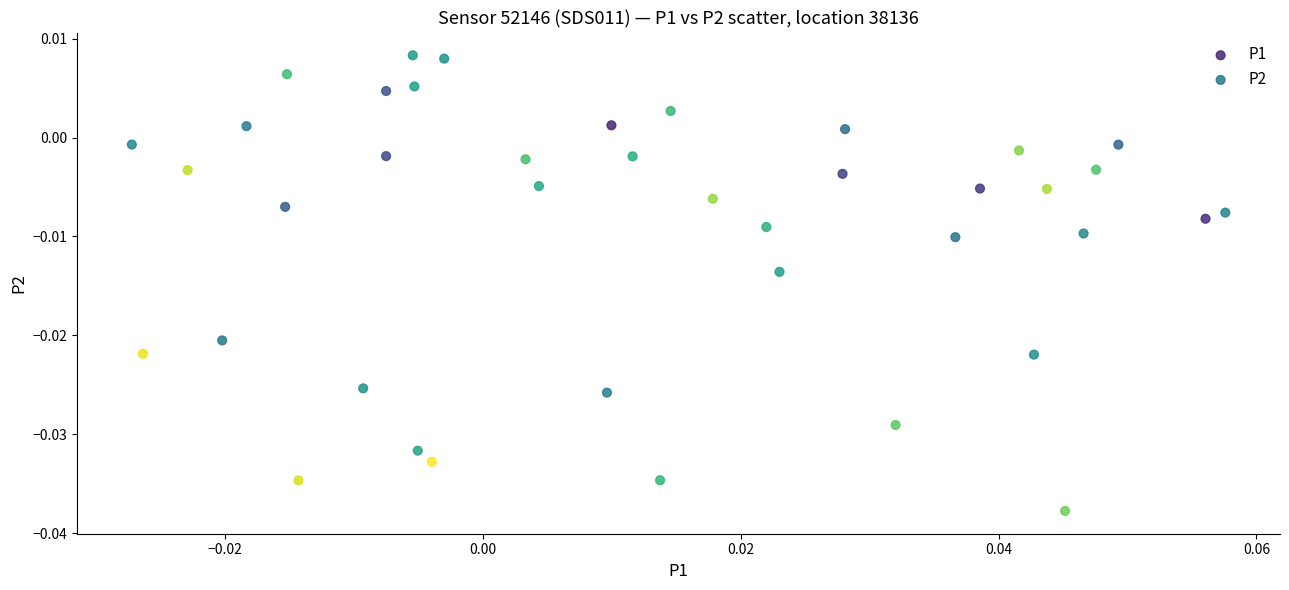

Which series reaches the minimum Y coordinate?

P2